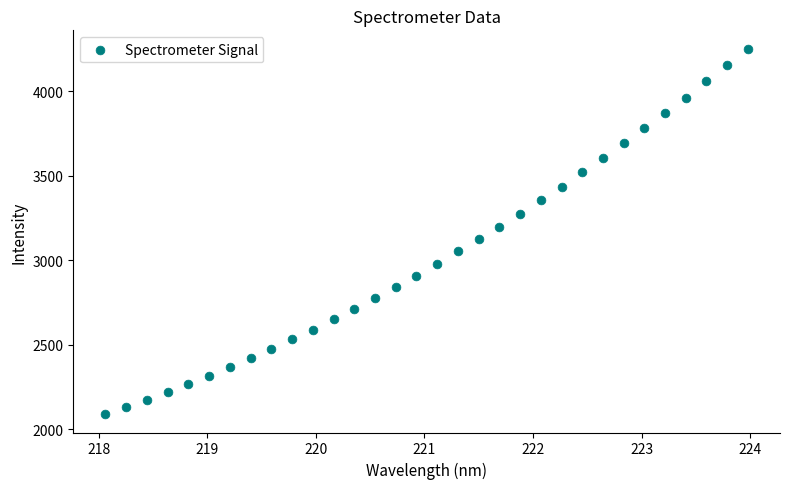

What is the range of X values (max minus min)?

5.9